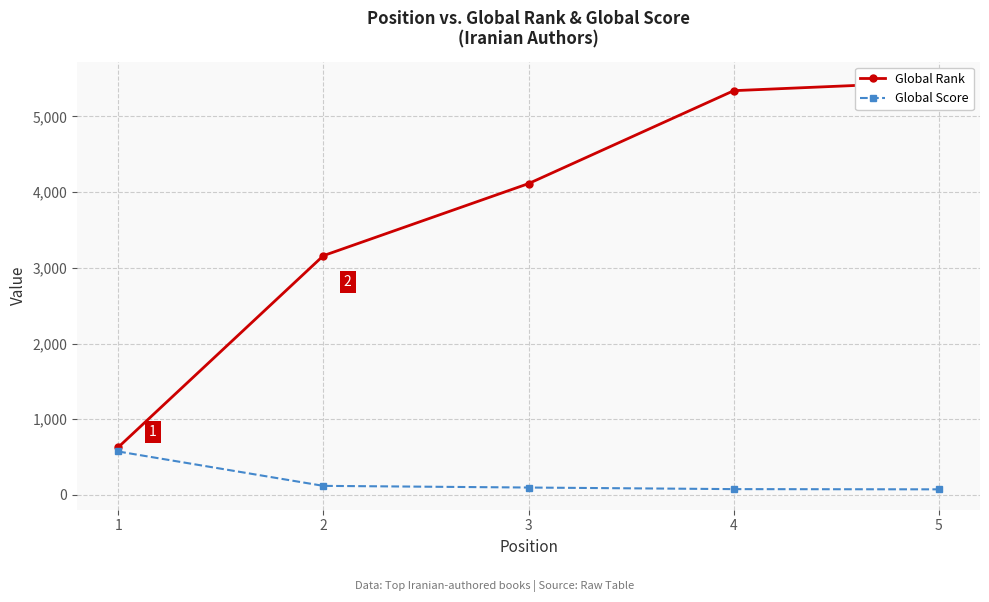

What is the difference between the maximum and second lowest values in the Global Score series?

497